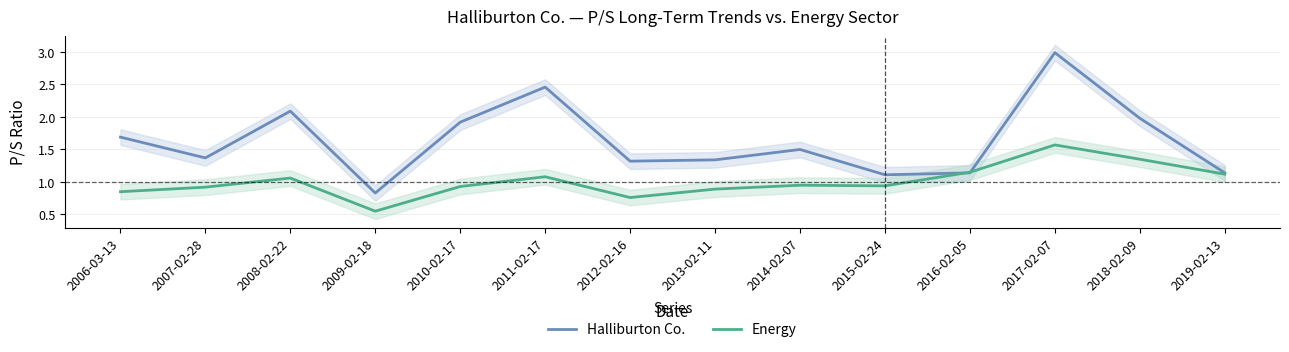

At which category is the sum across all series the highest?

2017-02-07